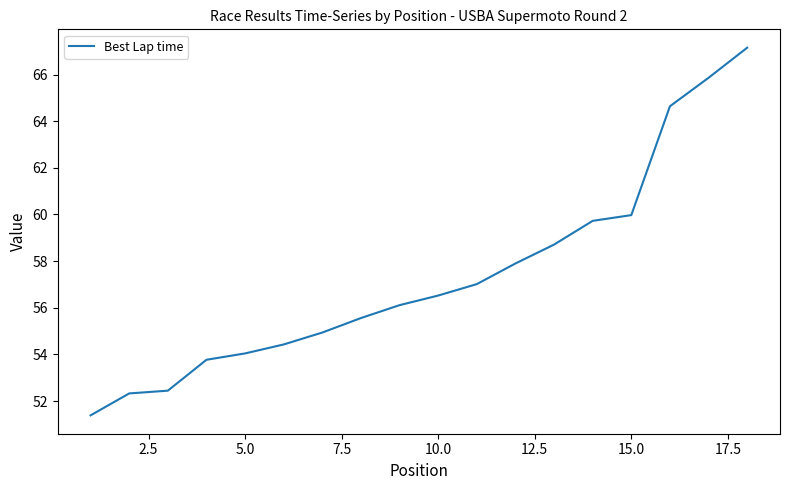

What is the difference between the second highest and second lowest values?

13.5